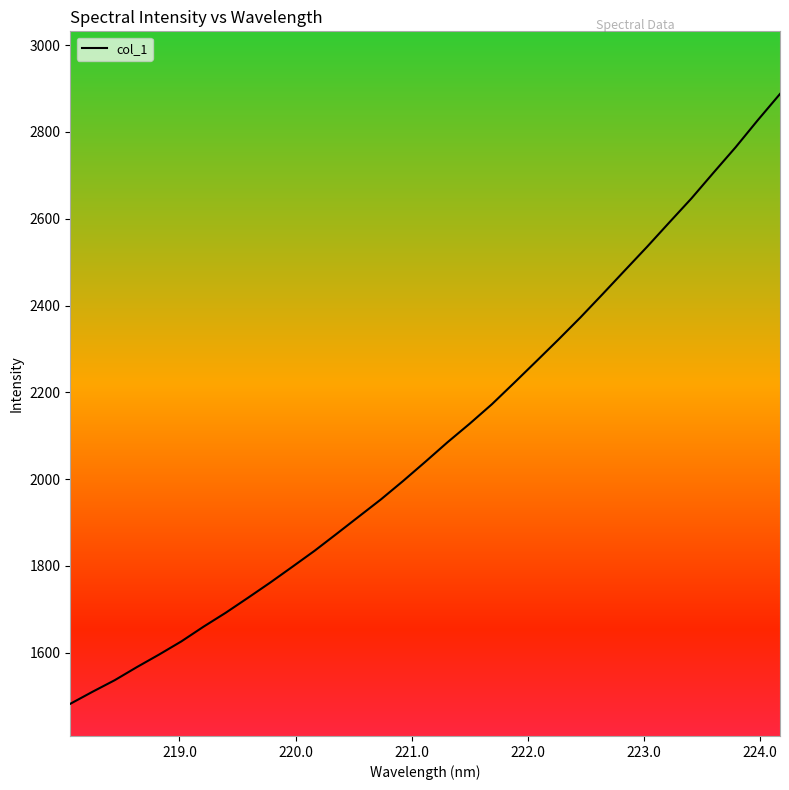

What is the greatest value displayed?

2887.6